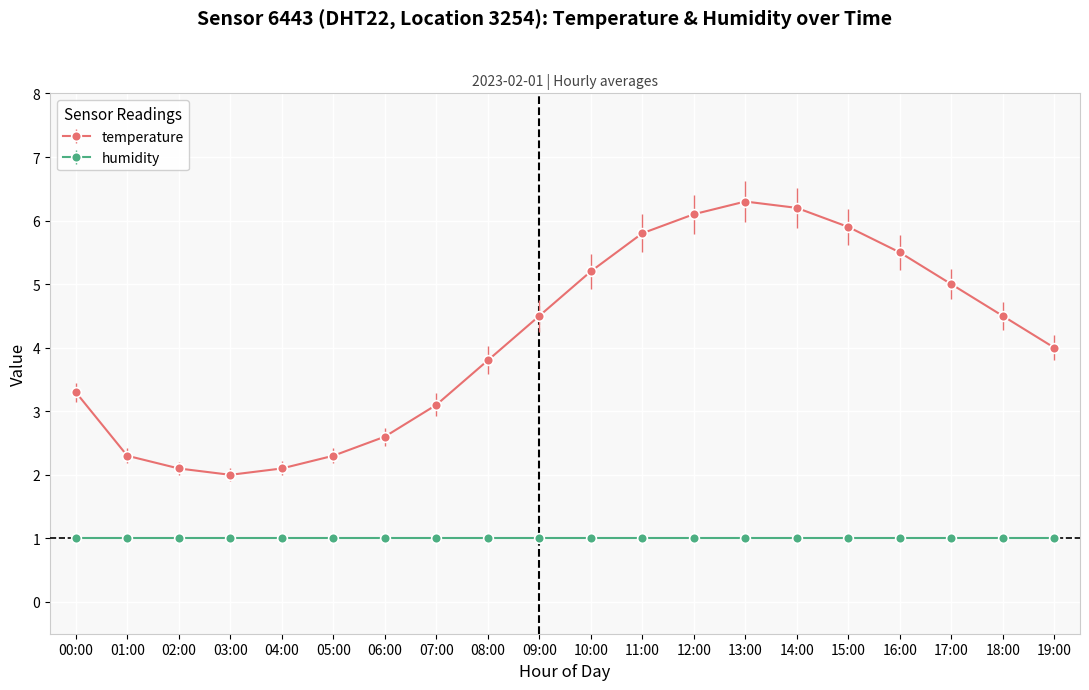

What is the difference between the maximum and second lowest values in the temperature series?

4.2